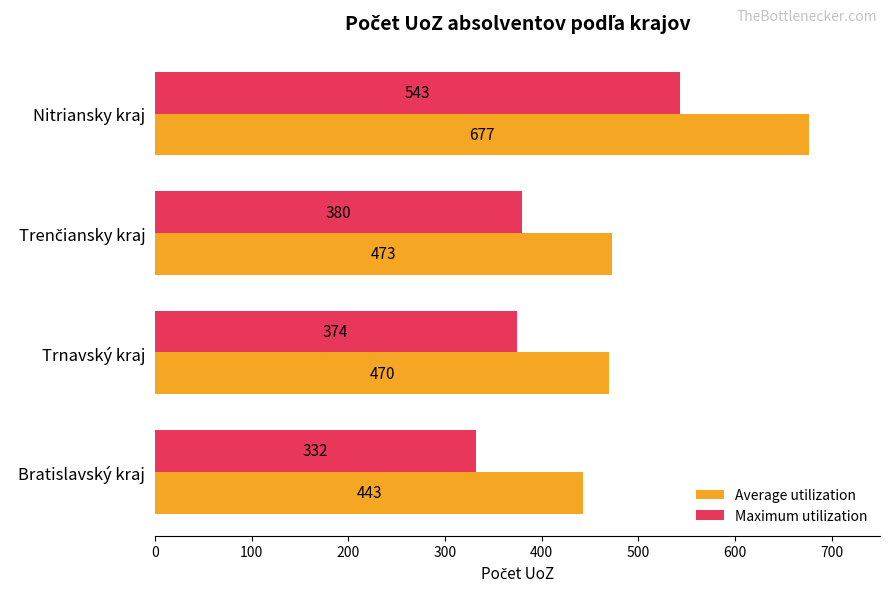

True or false: Average utilization has a value of 678 at Bratislavský kraj.

False